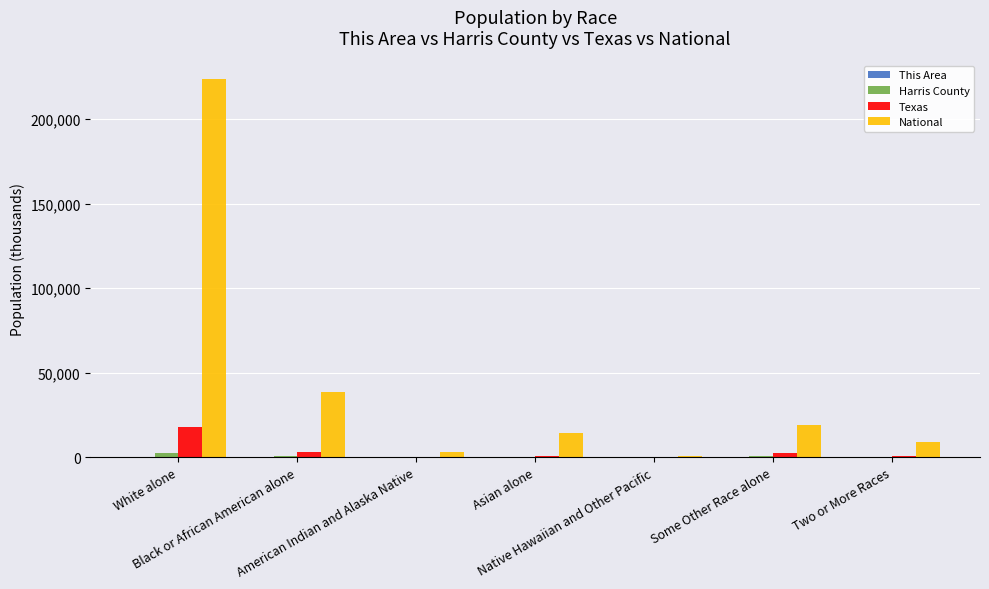

Which series has the largest total across all categories?

National